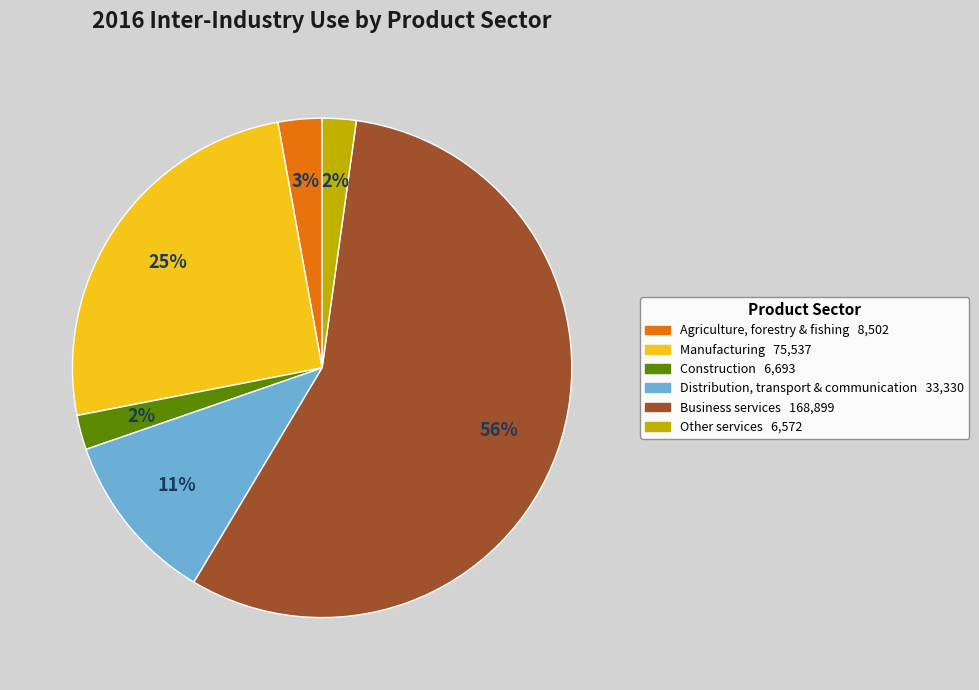

To the nearest percent, what is the combined percentage of Other services and Agriculture, forestry & fishing?

5%